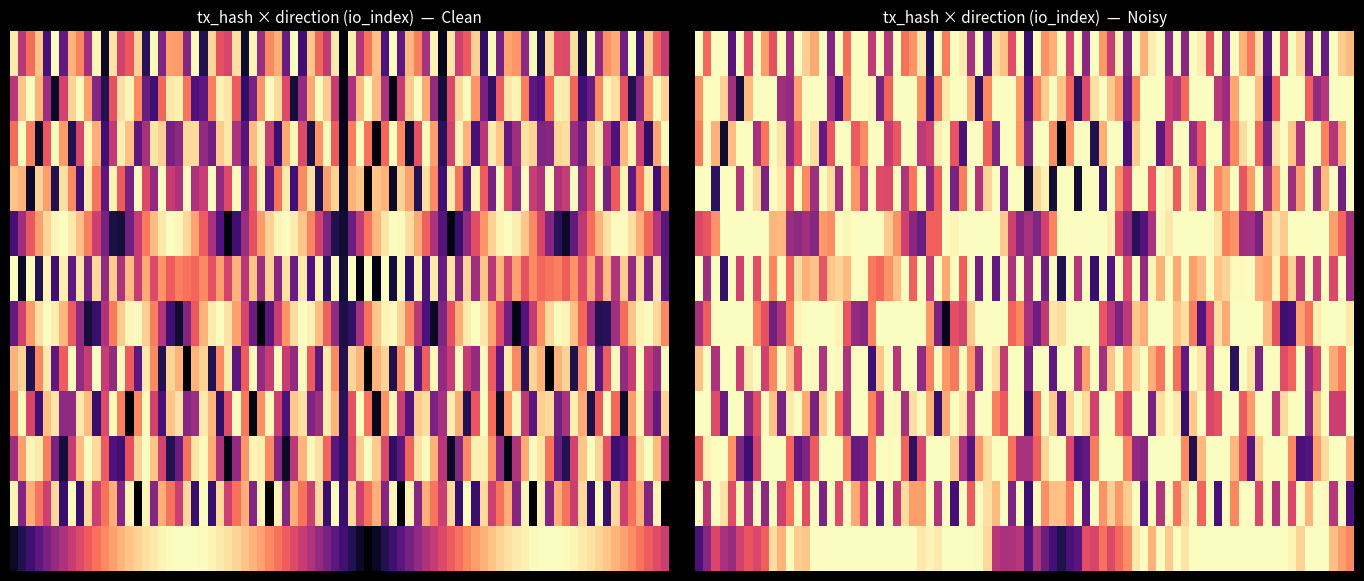

What is the sum of the a31e5efdd9d3c700ede9c6897949be728b515ab values at valid_mainchain and value?

2.3